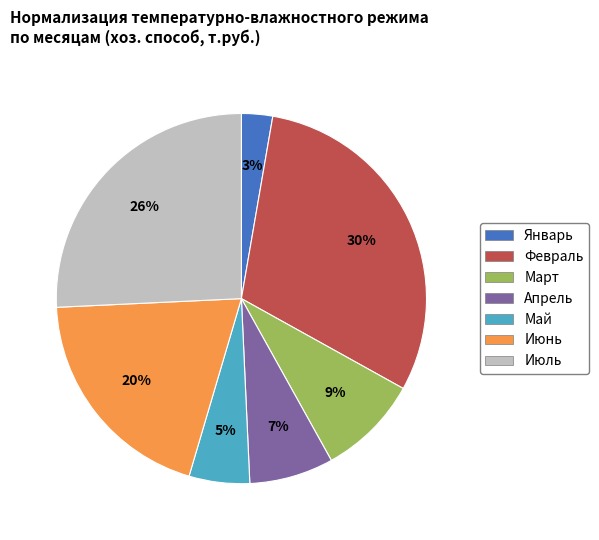

To the nearest percent, what is the average slice percentage?

14%